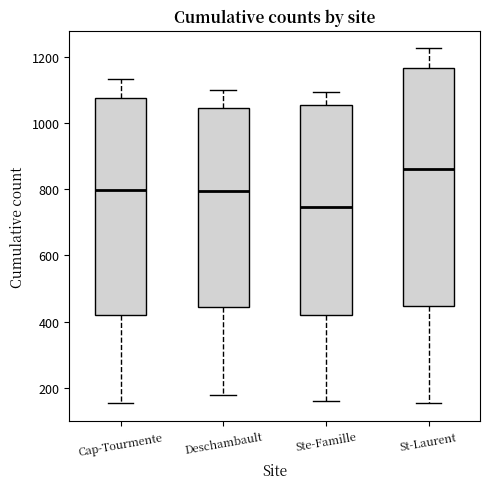

Where is the upper edge of the box for Ste-Famille on the y-axis? The values are not printed on the chart, so give them approximately, as read against the axis.

1060